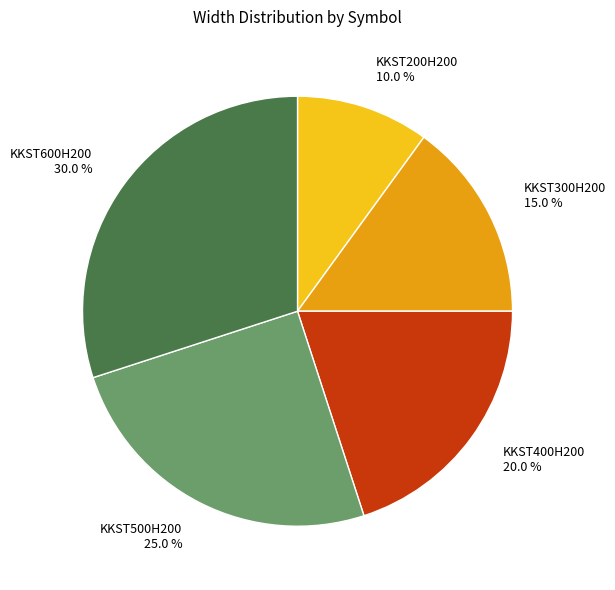

How many slices are in this pie chart?

5